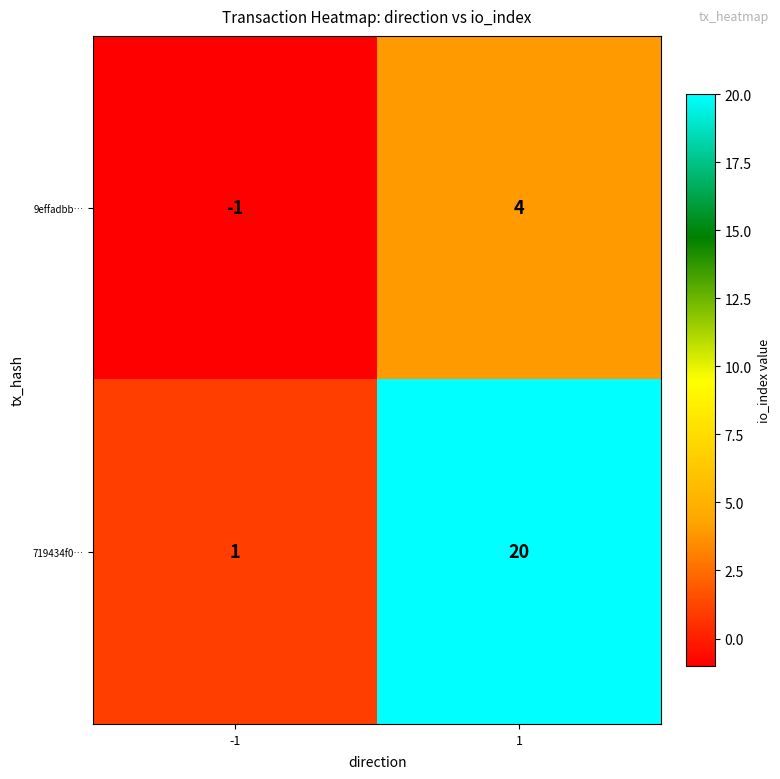

At which category is the sum across all series the highest?

1